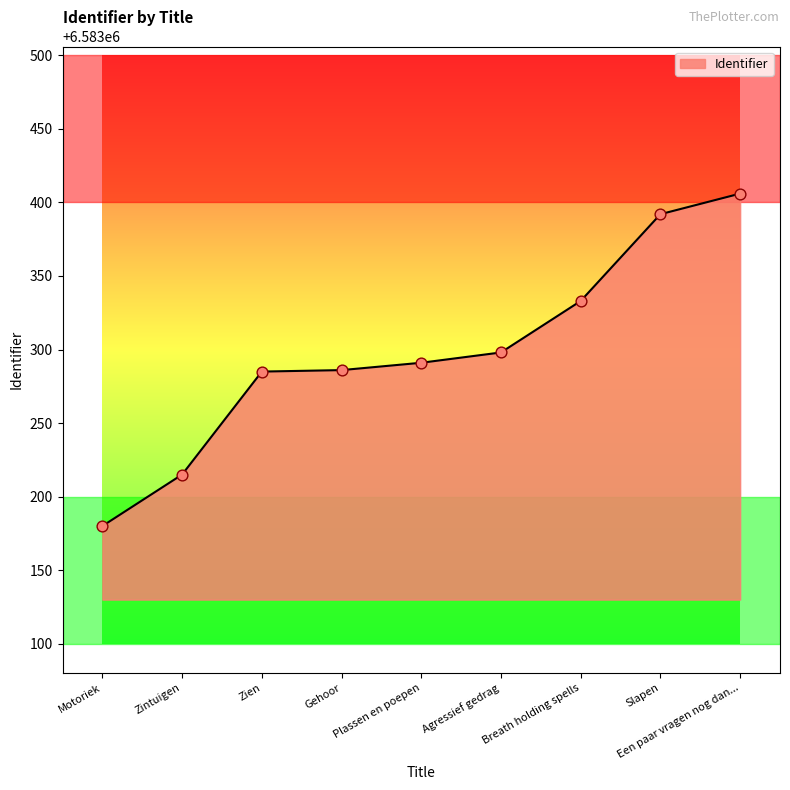

Approximately how many times larger is the value at Motoriek compared to Agressief gedrag?

1.0